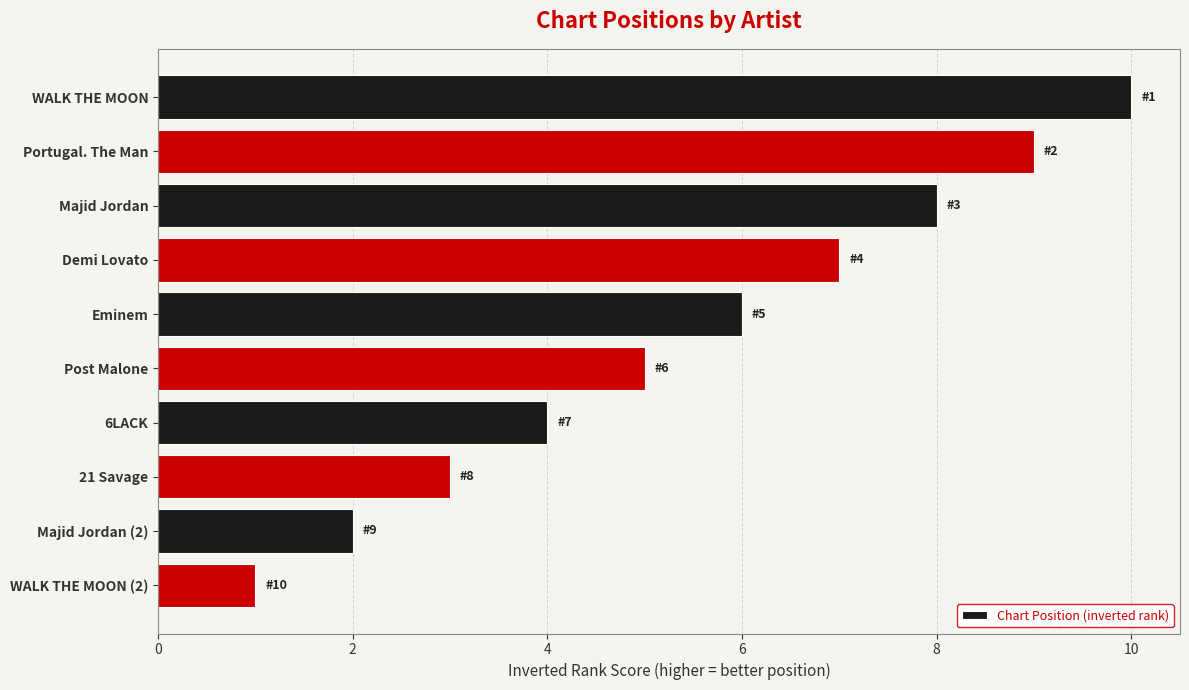

Count the values in the range 3 to 8.

6